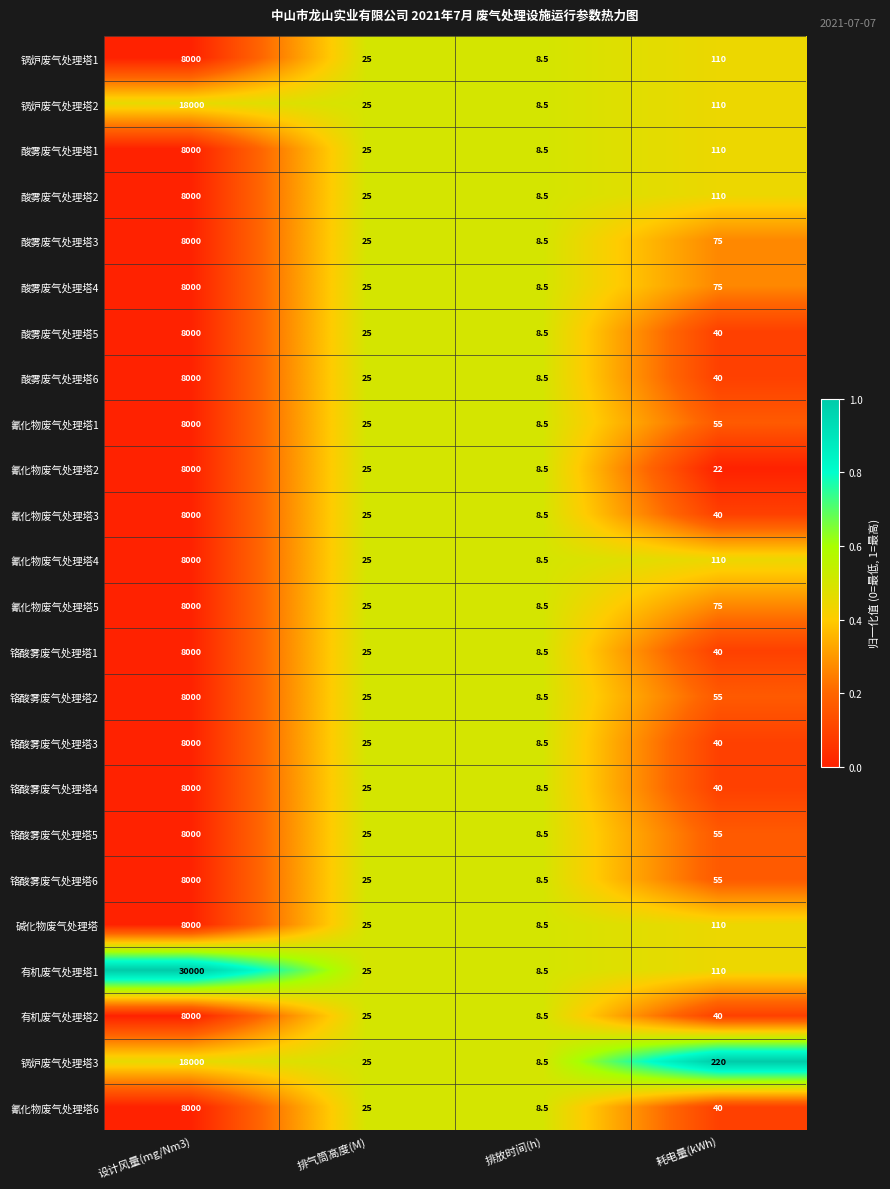

Read the 锅炉废气处理塔2 value at 排气筒高度(M).

25.0